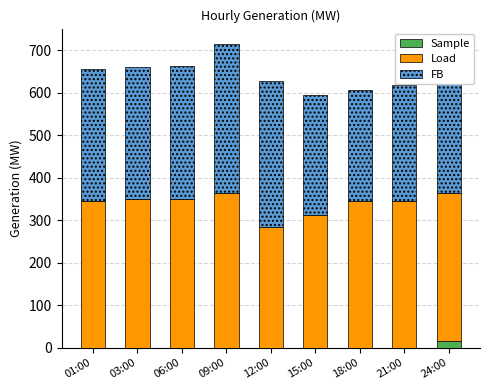

What is the sum of all Sample values?

15